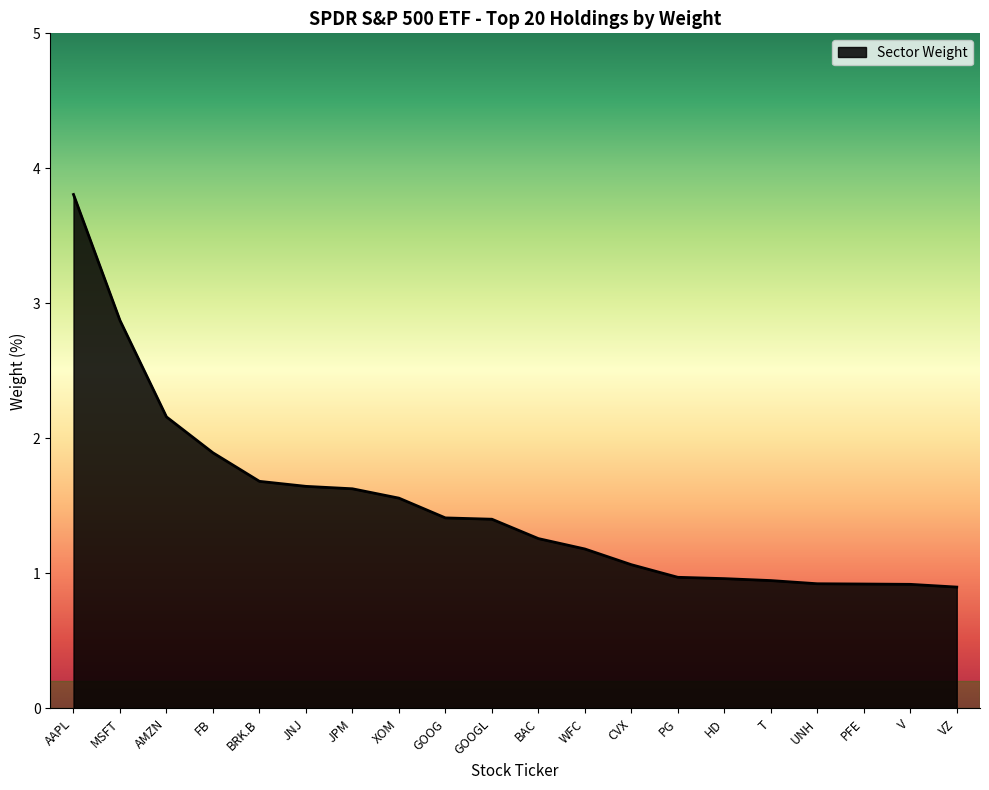

What position from the left is PG?

14